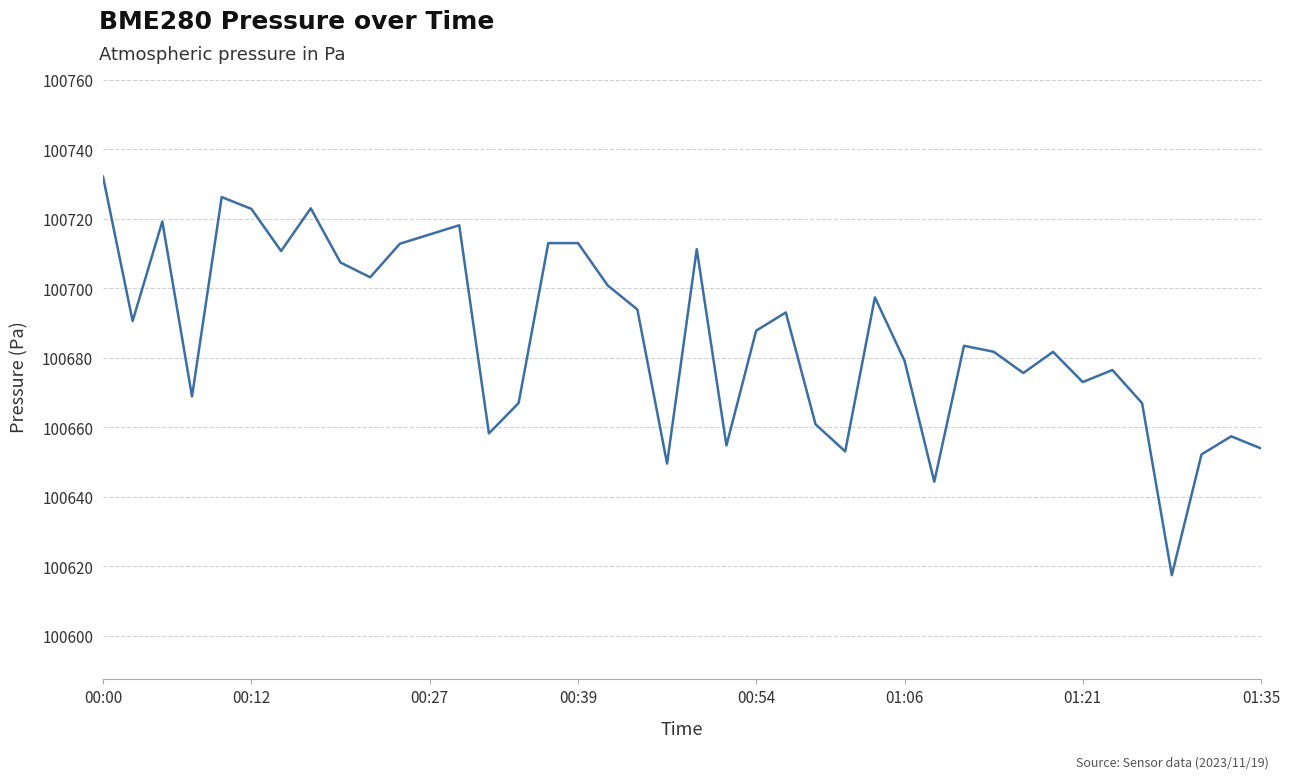

What is the maximum value shown in the chart?

100732.3